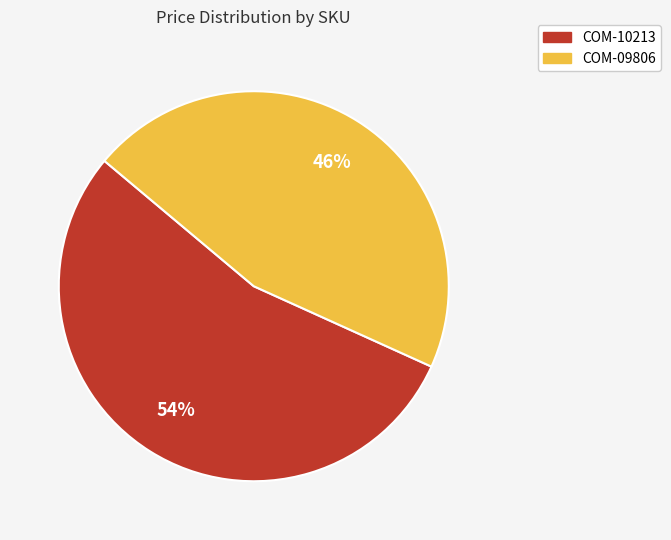

To the nearest percent, what is the combined percentage of COM-09806 and COM-10213?

100%